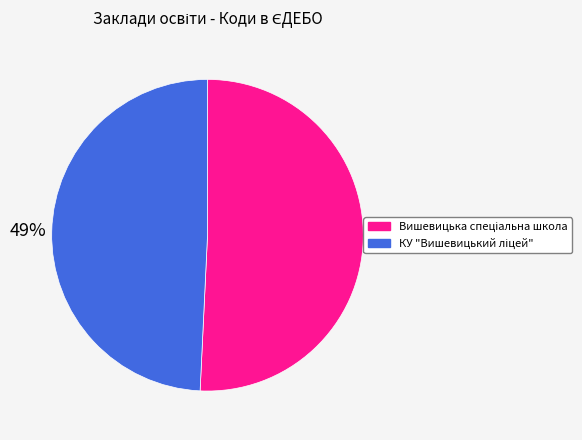

To the nearest percent, what is the average slice percentage?

50%